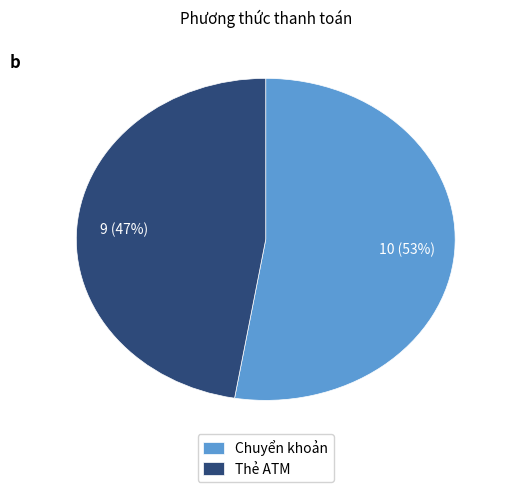

Rank the categories by value from highest to lowest.

Chuyển khoản, Thẻ ATM